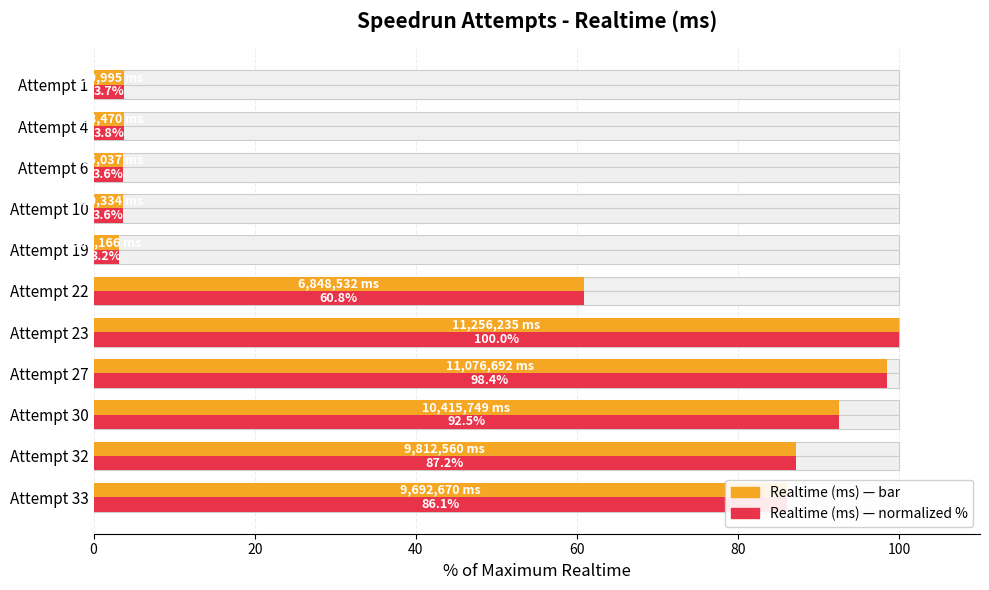

How many distinct data groups are displayed?

2